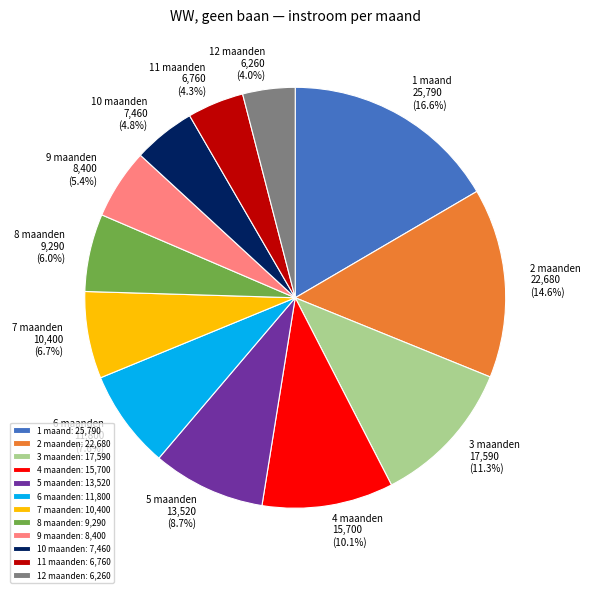

To the nearest percent, what is the average slice percentage?

8%